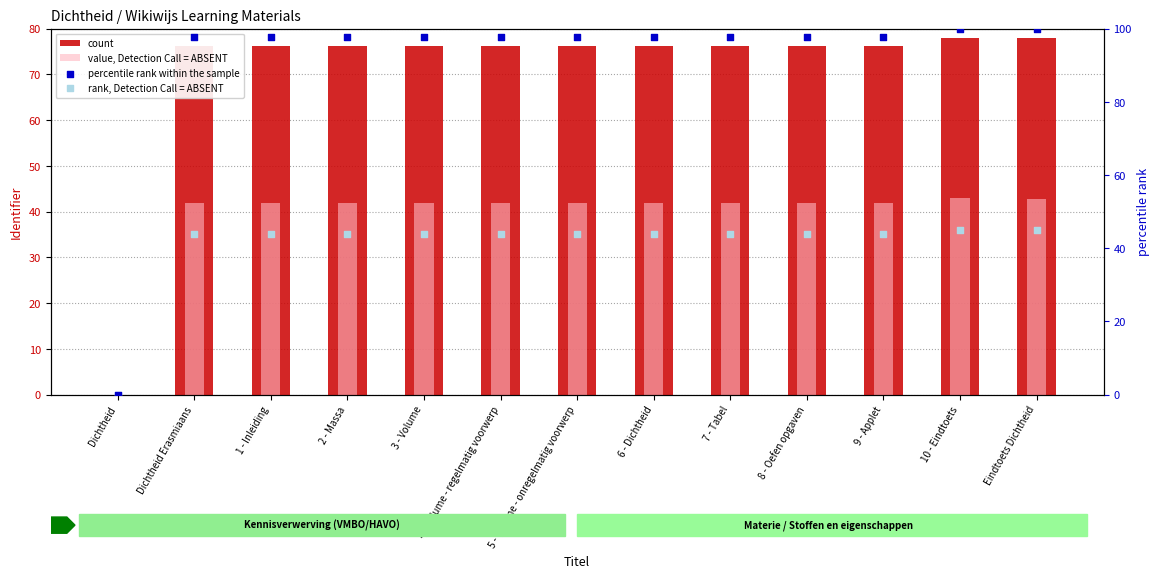

Which series has the largest Y range (max minus min)?

percentile rank within the sample